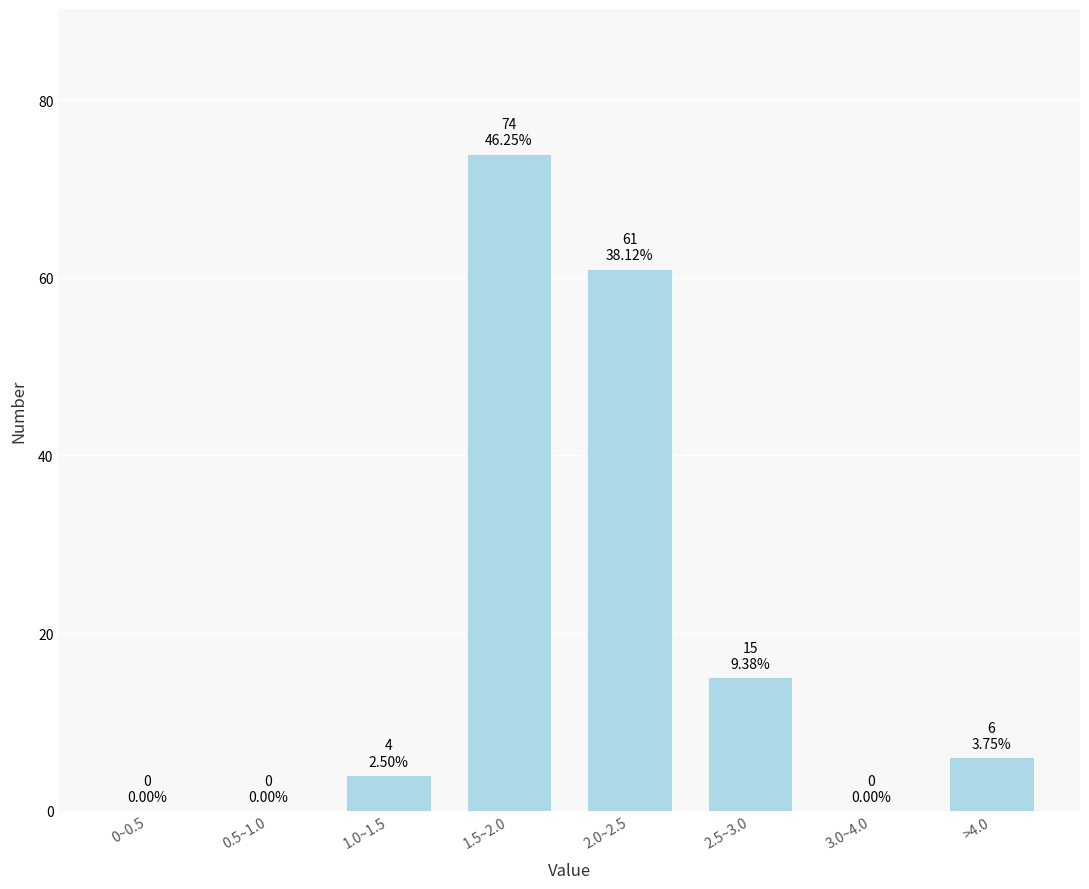

Reading left to right, what are all the values shown in this chart?

0~0.5=0	0.5~1.0=0	1.0~1.5=4	1.5~2.0=74	2.0~2.5=61	2.5~3.0=15	3.0~4.0=0	>4.0=6